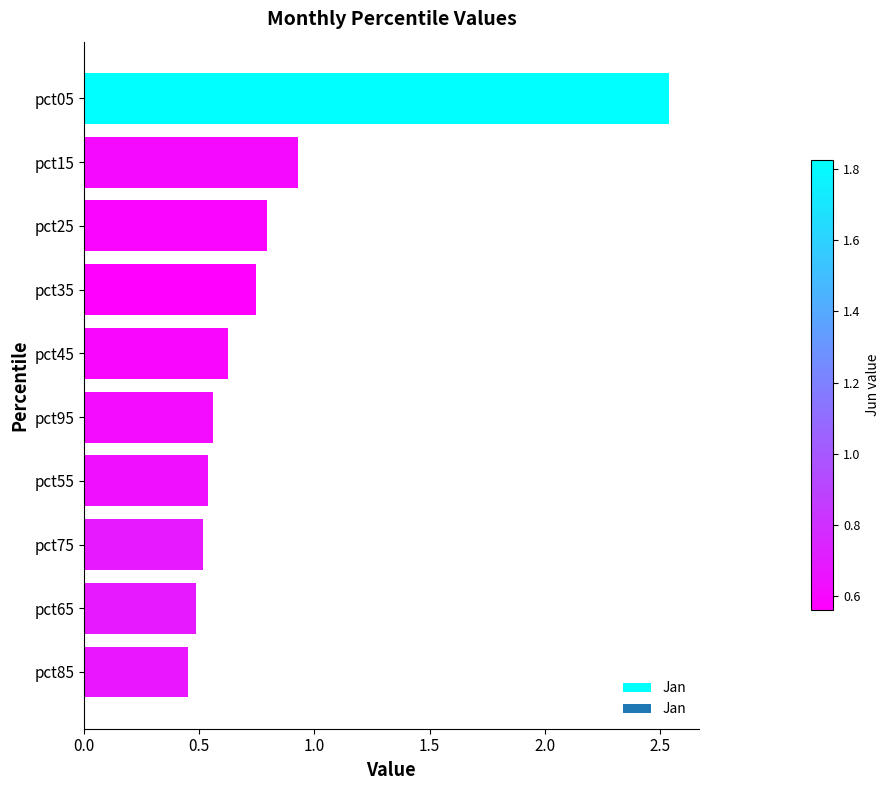

What is the label of the 1st bar from the top?

pct05